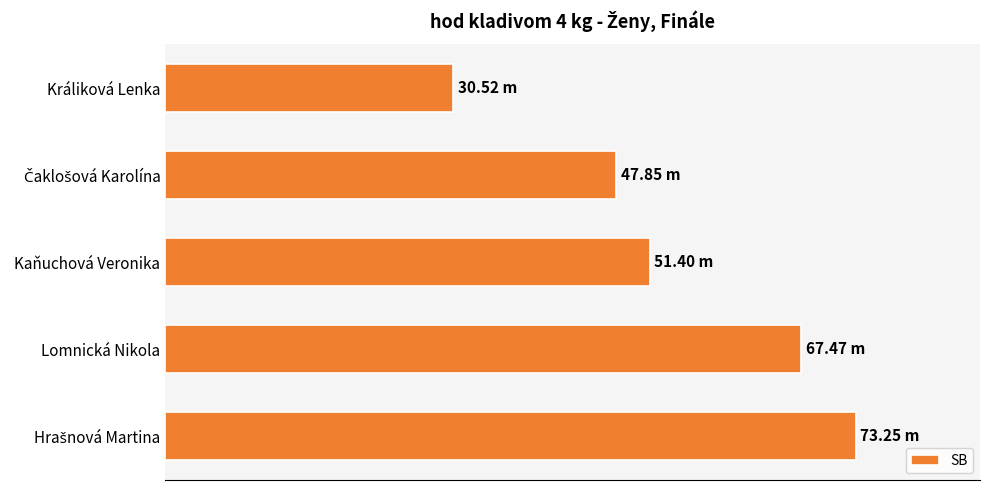

How many data points does each series have?

5